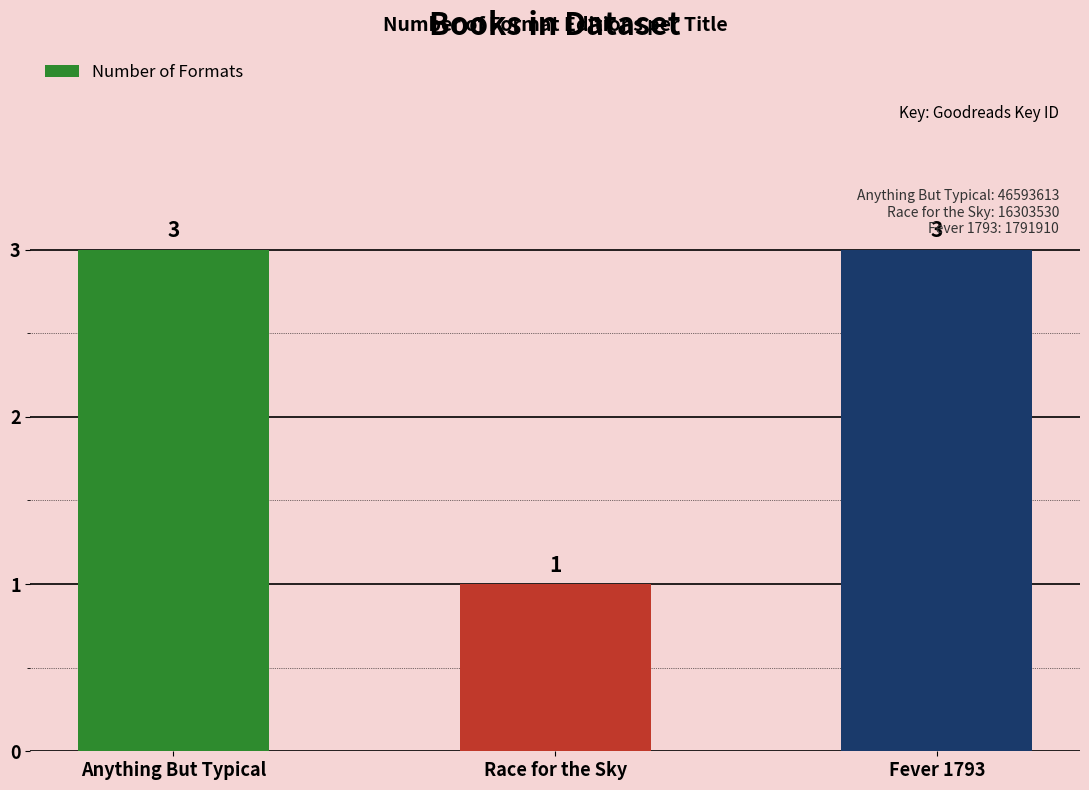

Which category has the lowest value across all series?

Race for the Sky